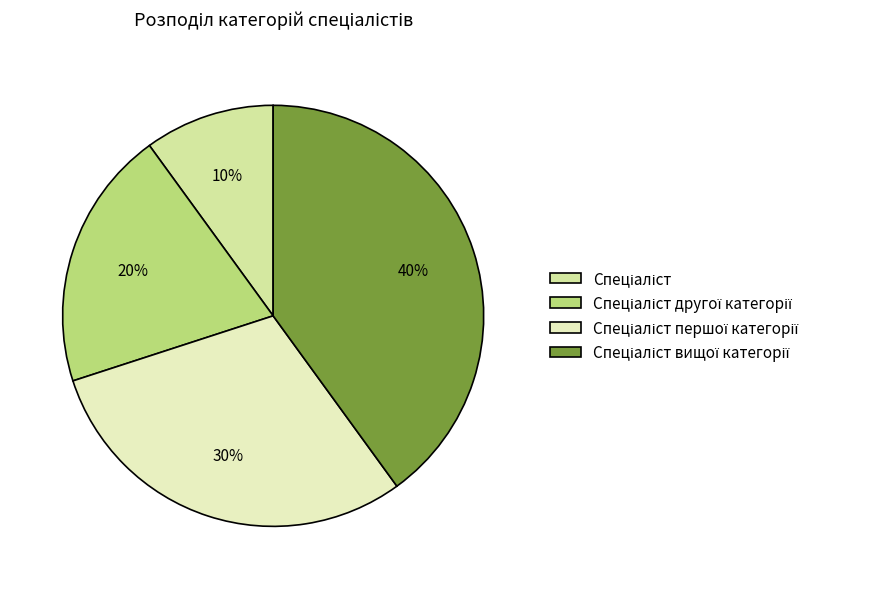

What is the change in value from Спеціаліст to Спеціаліст другої категорії?

+1